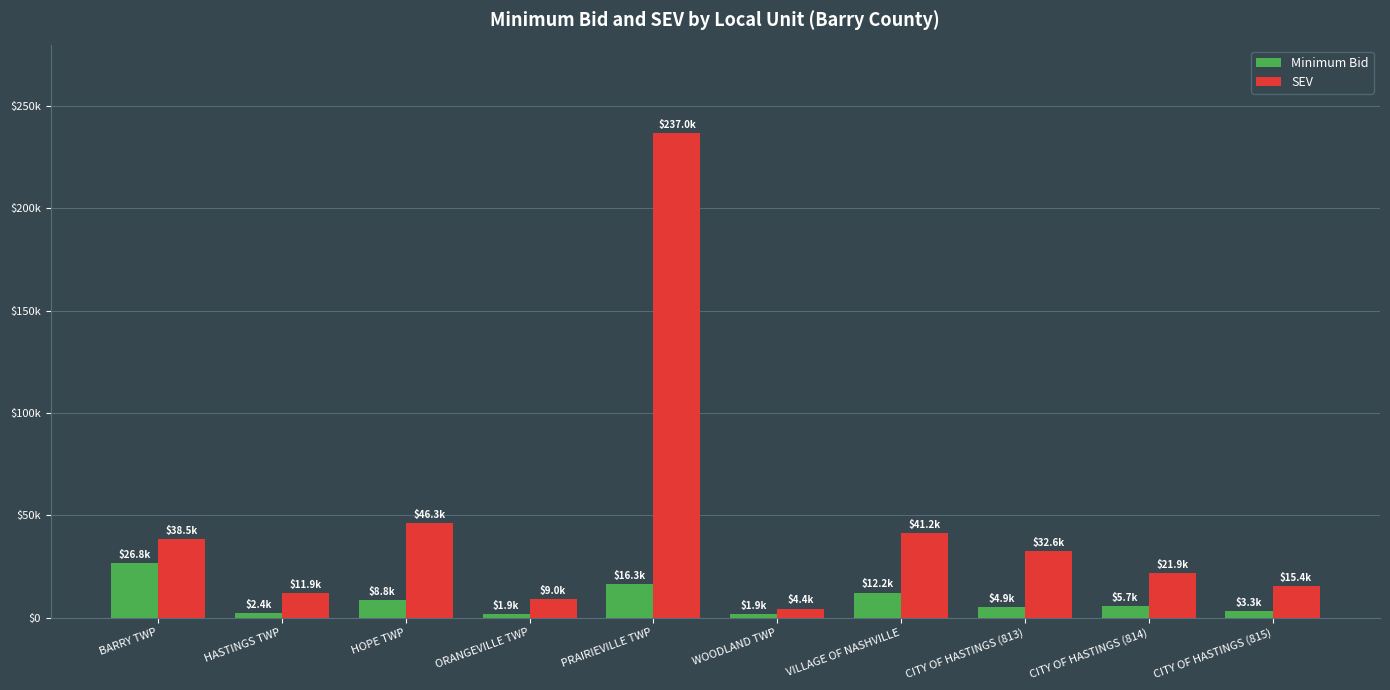

Reading left to right, extract all data points from this chart.

Minimum Bid: BARRY TWP=26800	HASTINGS TWP=2350	HOPE TWP=8750	ORANGEVILLE TWP=1850	PRAIRIEVILLE TWP=16300	WOODLAND TWP=1880	VILLAGE OF NASHVILLE=12200	CITY OF HASTINGS (813)=4900	CITY OF HASTINGS (814)=5650	CITY OF HASTINGS (815)=3300
SEV: BARRY TWP=38500	HASTINGS TWP=11900	HOPE TWP=46300	ORANGEVILLE TWP=9000	PRAIRIEVILLE TWP=237000	WOODLAND TWP=4400	VILLAGE OF NASHVILLE=41200	CITY OF HASTINGS (813)=32600	CITY OF HASTINGS (814)=21900	CITY OF HASTINGS (815)=15400